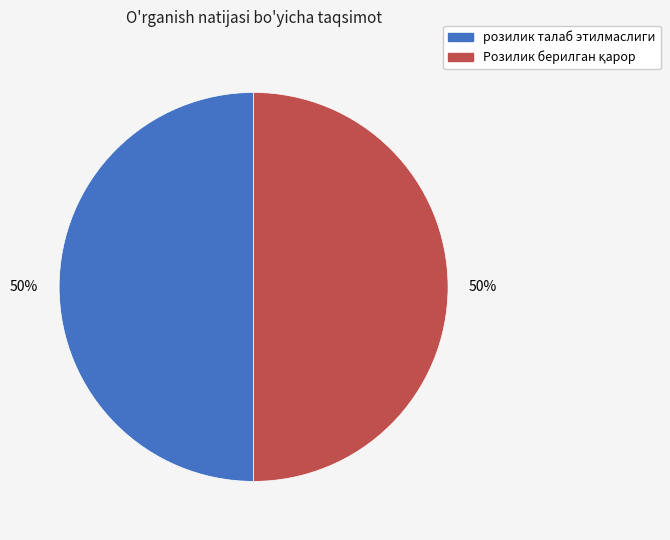

To the nearest percent, what is the average slice percentage?

50%